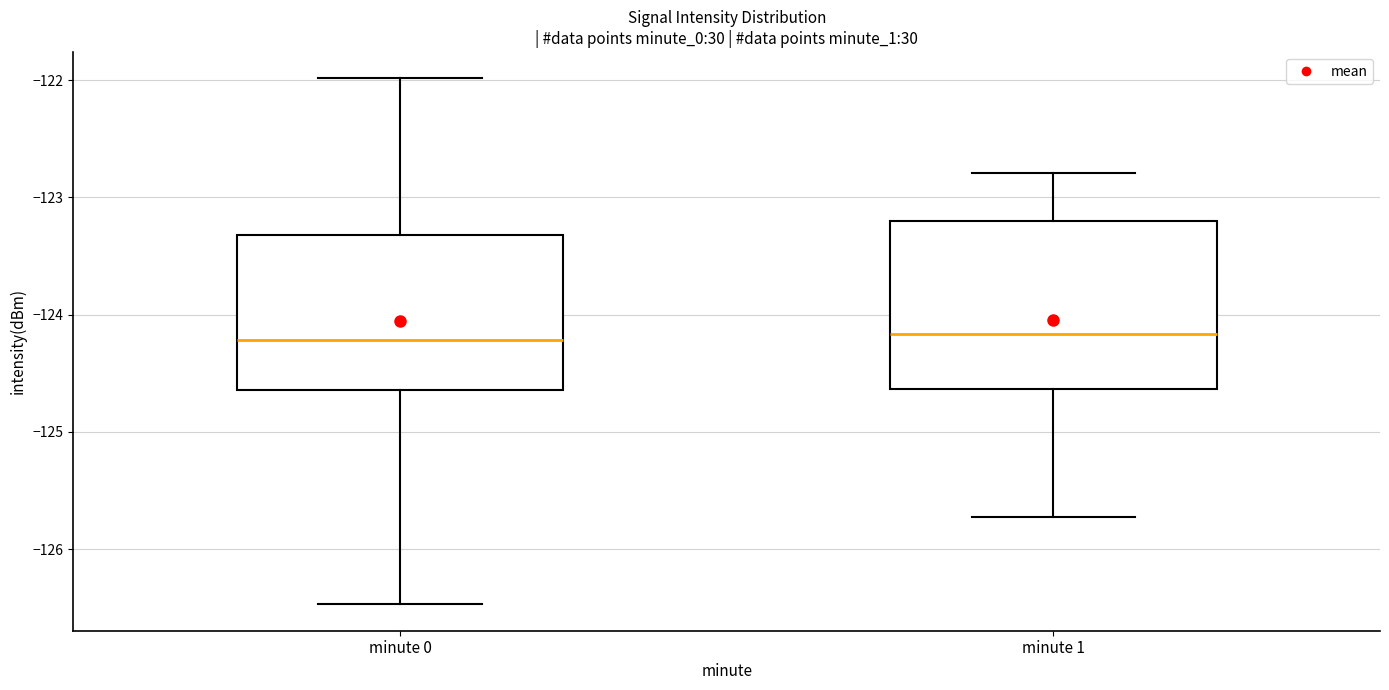

Comparing the boxes themselves (not the whiskers), which one is the tallest?

minute 1